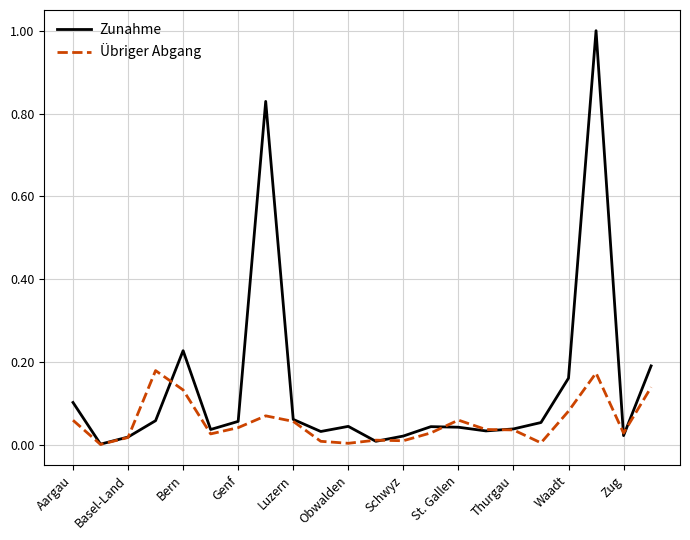

List the series in order of their peak value, highest first.

Zunahme, Übriger Abgang